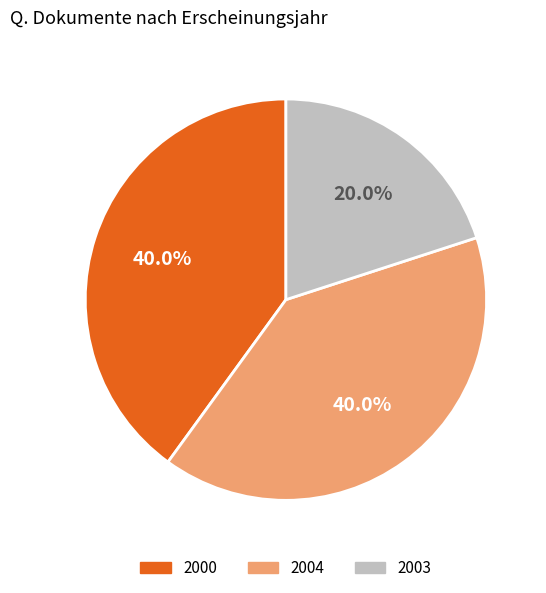

To the nearest percent, what is the average slice percentage?

33%